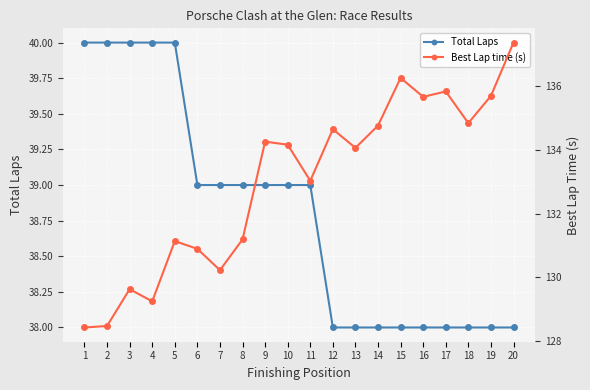

Reading left to right, what are all the values shown in this chart?

Total Laps: 1=40.0	2=40.0	3=40.0	4=40.0	5=40.0	6=39.0	7=39.0	8=39.0	9=39.0	10=39.0	11=39.0	12=38.0	13=38.0	14=38.0	15=38.0	16=38.0	17=38.0	18=38.0	19=38.0	20=38.0
Best Lap time (s): 1=128.4	2=128.5	3=129.6	4=129.2	5=131.1	6=130.9	7=130.2	8=131.2	9=134.3	10=134.2	11=133.0	12=134.7	13=134.1	14=134.8	15=136.3	16=135.7	17=135.8	18=134.8	19=135.7	20=137.4